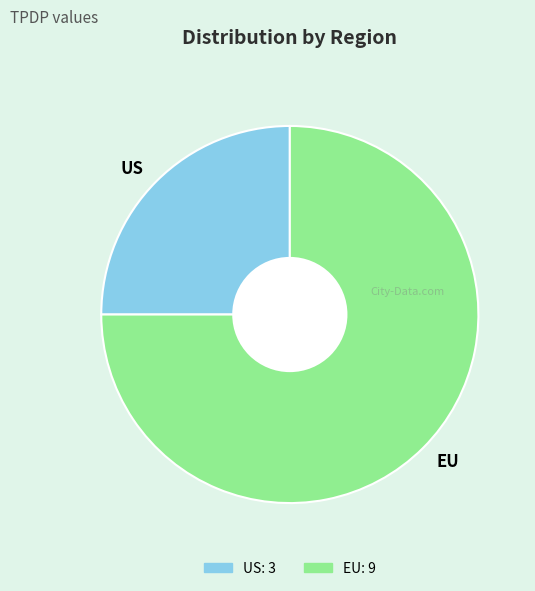

Is there any slice that represents more than half of the pie?

Yes